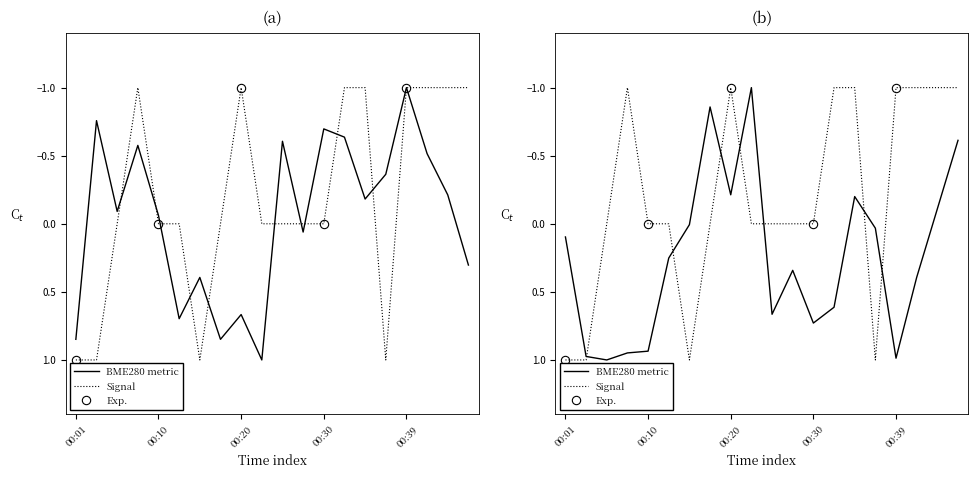

How many values in BME280_temperature are above zero?

8